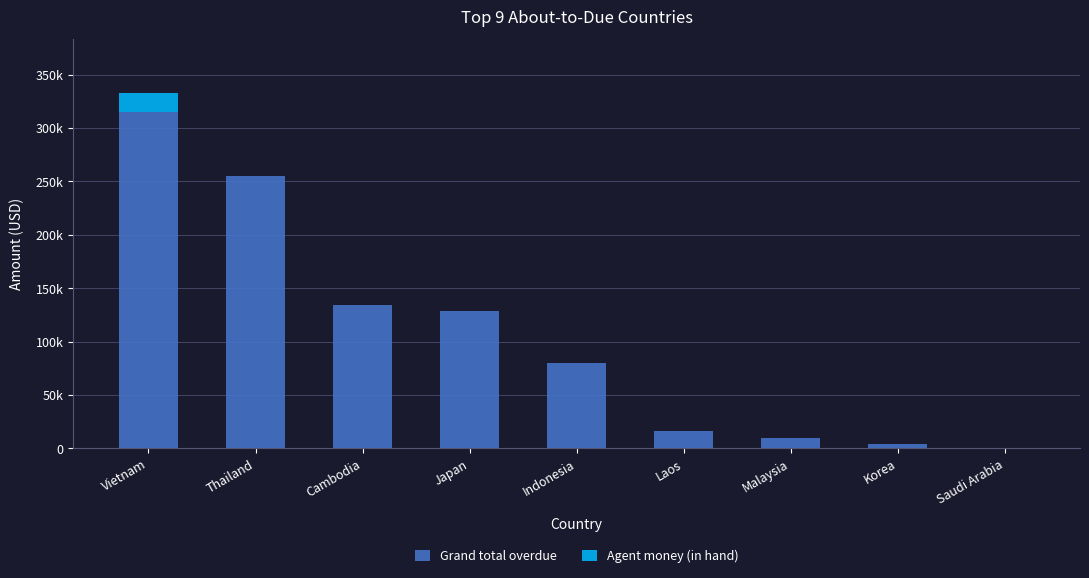

At which category is the sum across all series the highest?

Vietnam